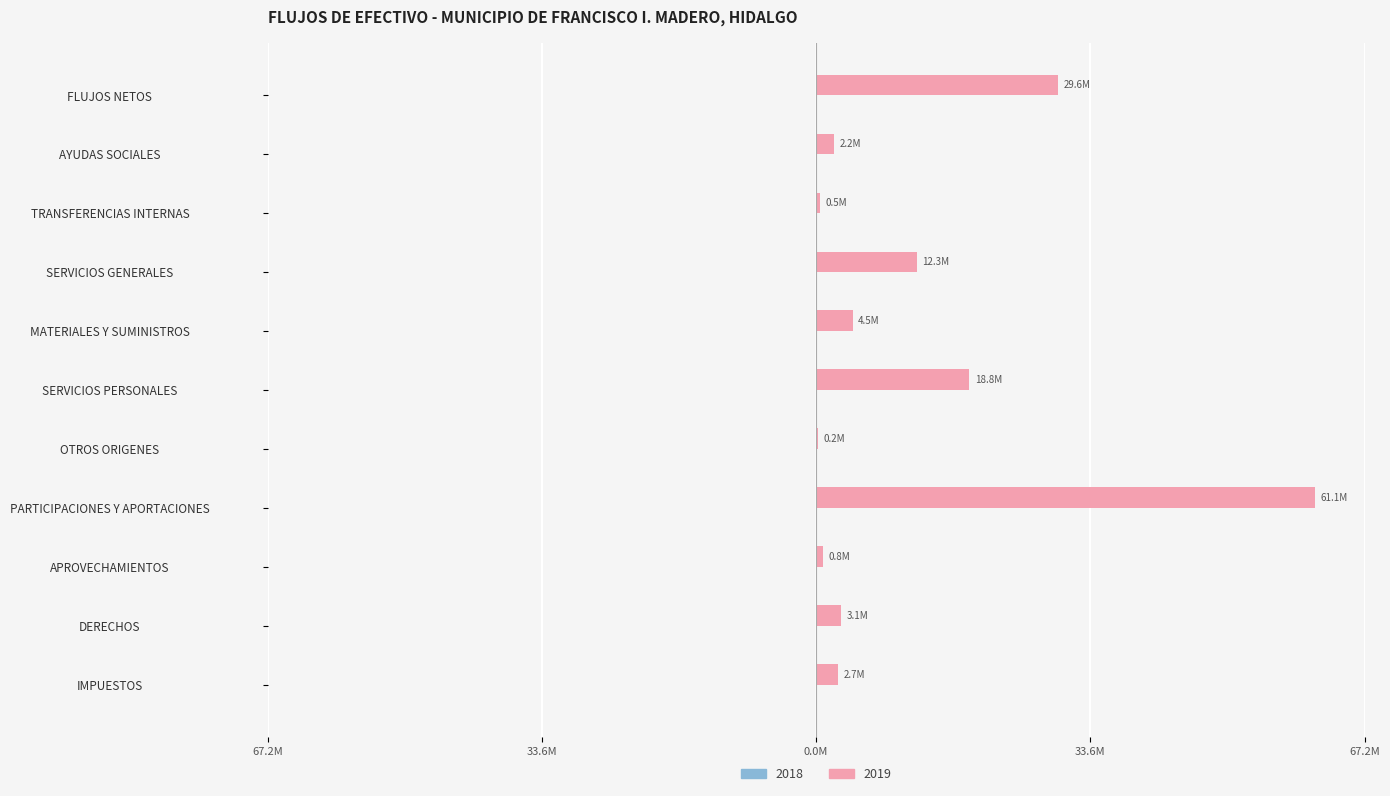

What is the minimum value shown in the chart?

222330.0